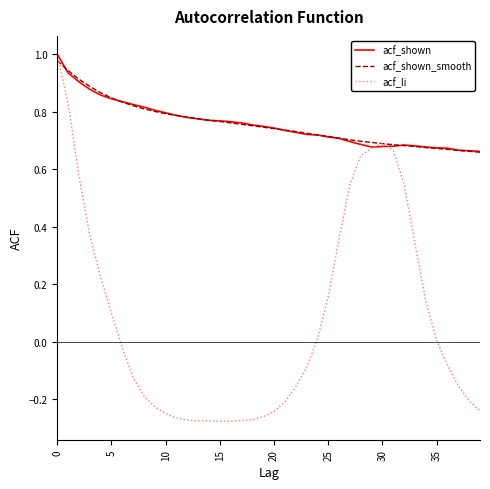

Which series has the largest range (max minus min)?

acf_li